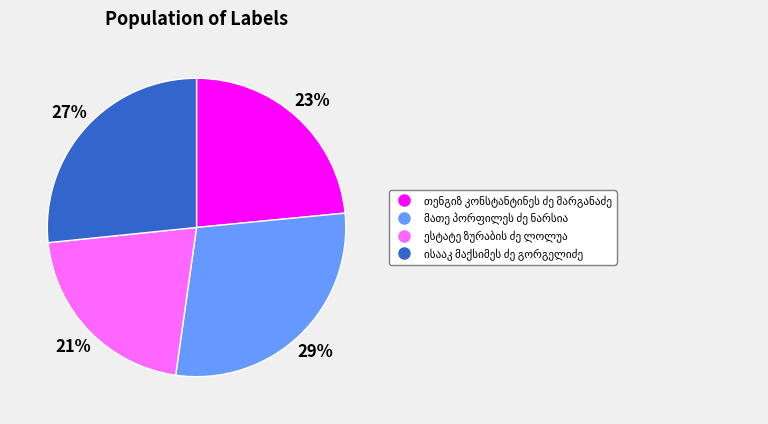

Is there a majority slice in this chart?

No